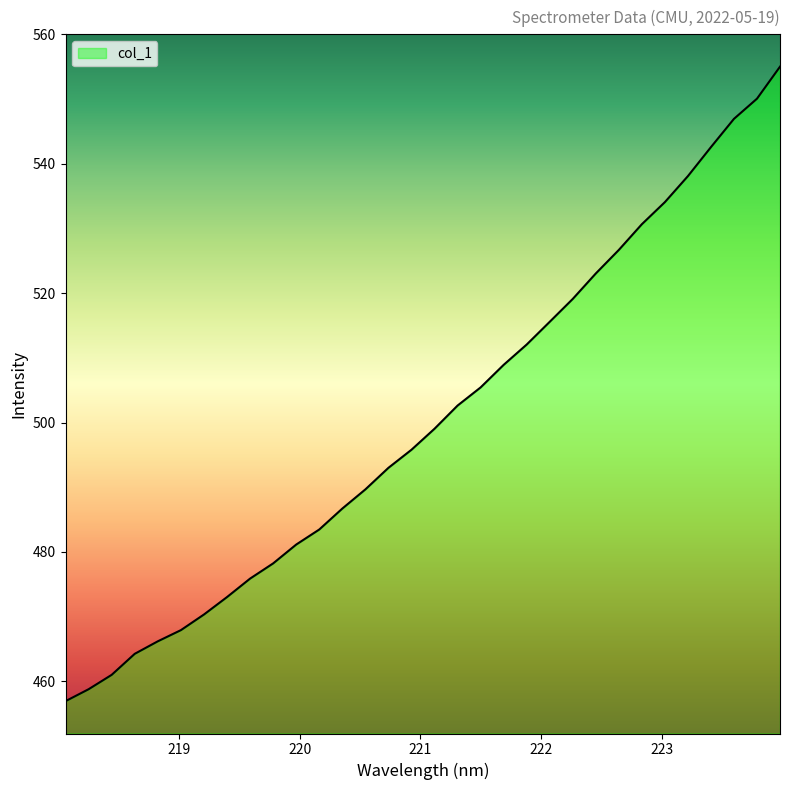

What is the greatest value displayed?

555.0